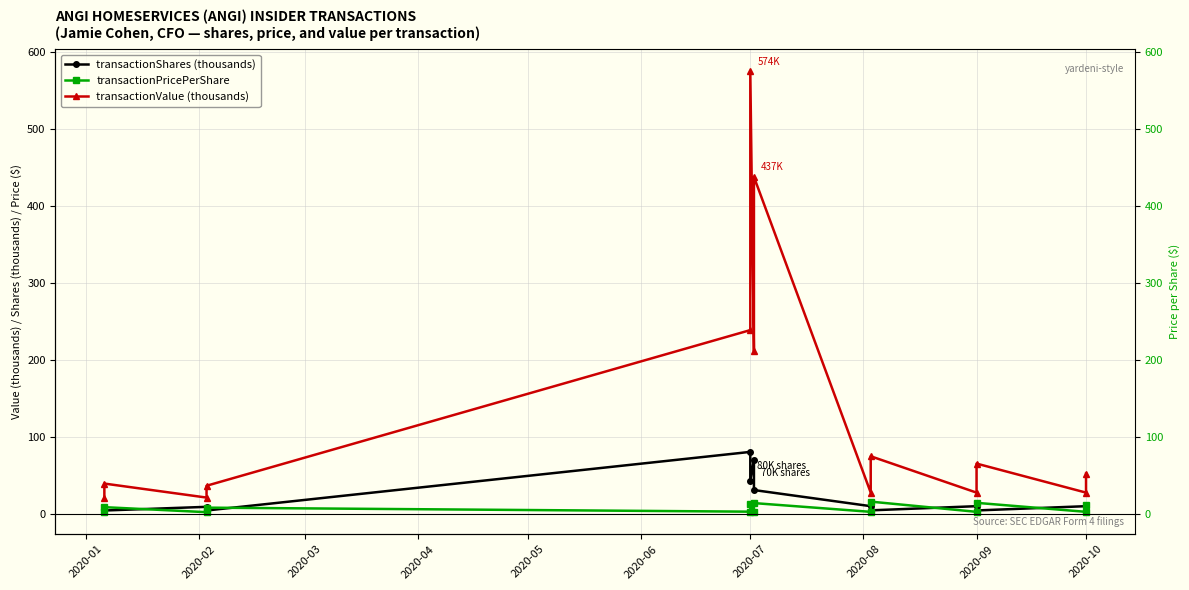

At which category does transactionPricePerShare reach its first local peak?

2020-02